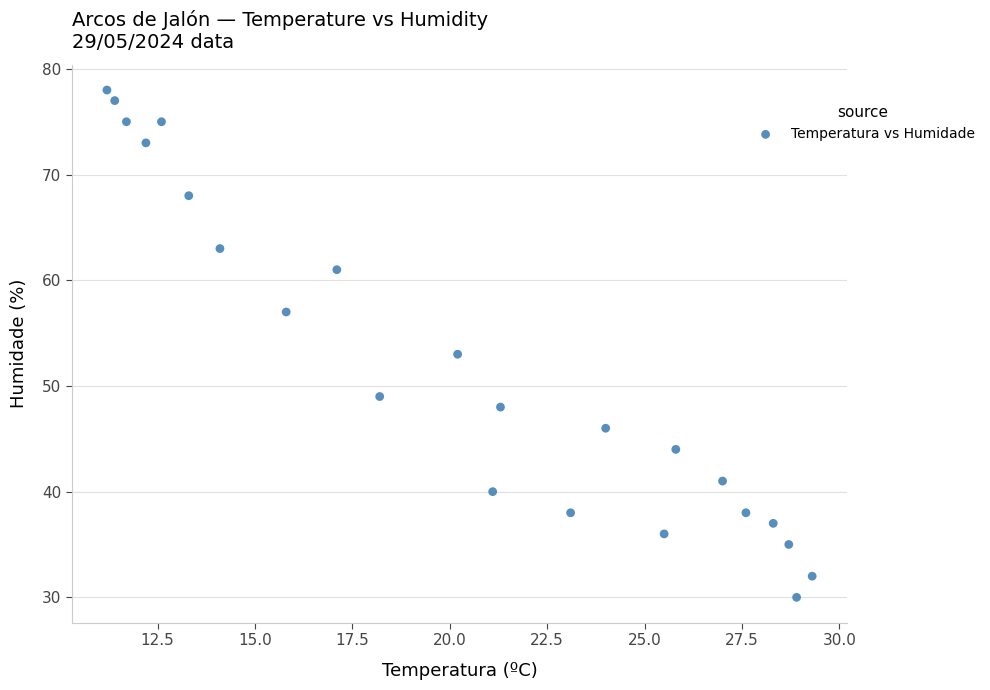

What is the range of Y values (max minus min)?

48